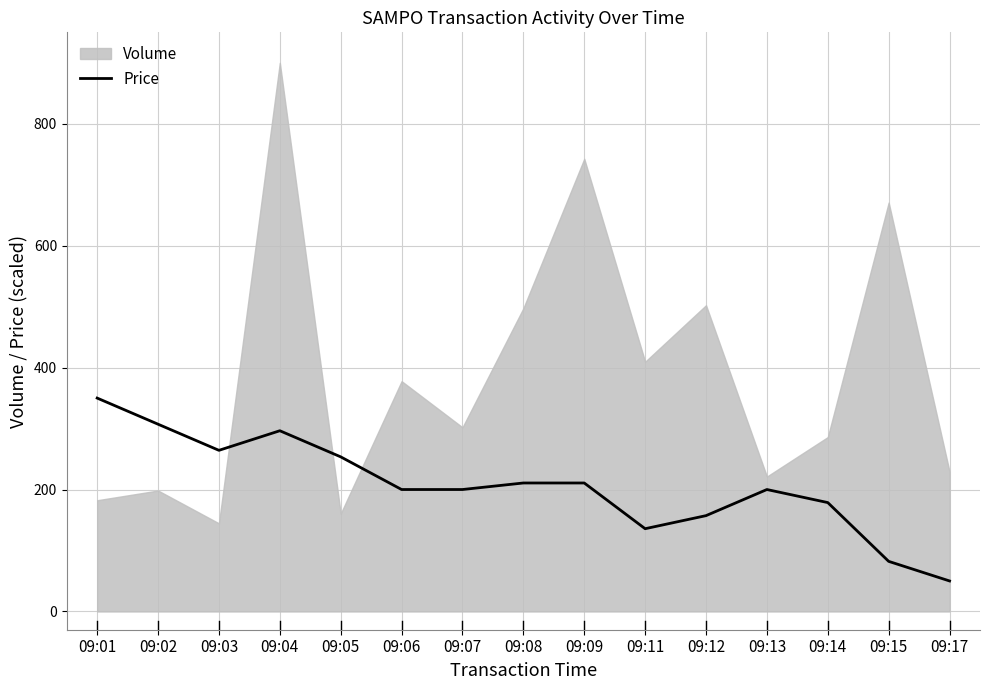

How many interior local peaks (higher than both neighbors) does the data have?

2